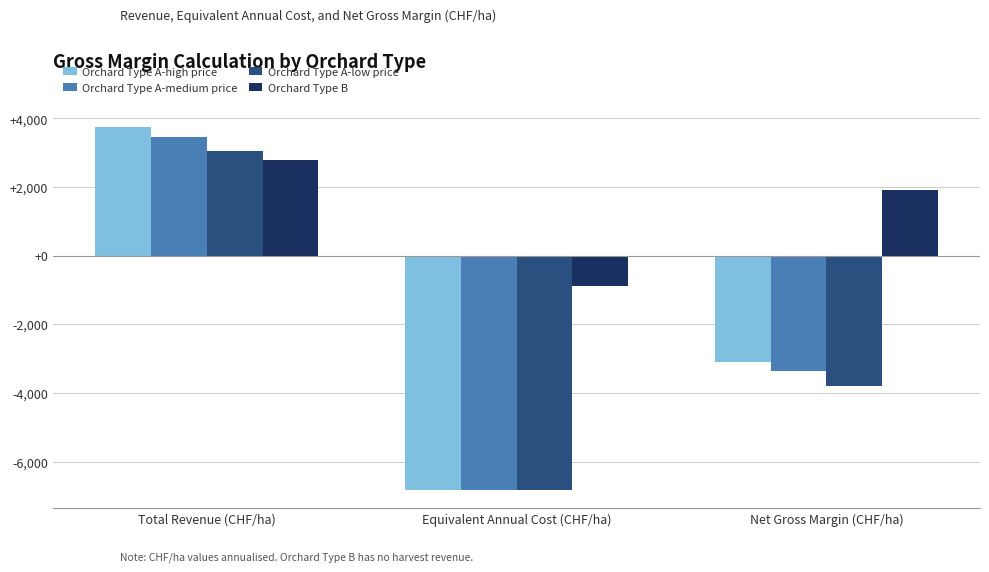

What is the sum of all Orchard Type A-medium price values?

-6728.1